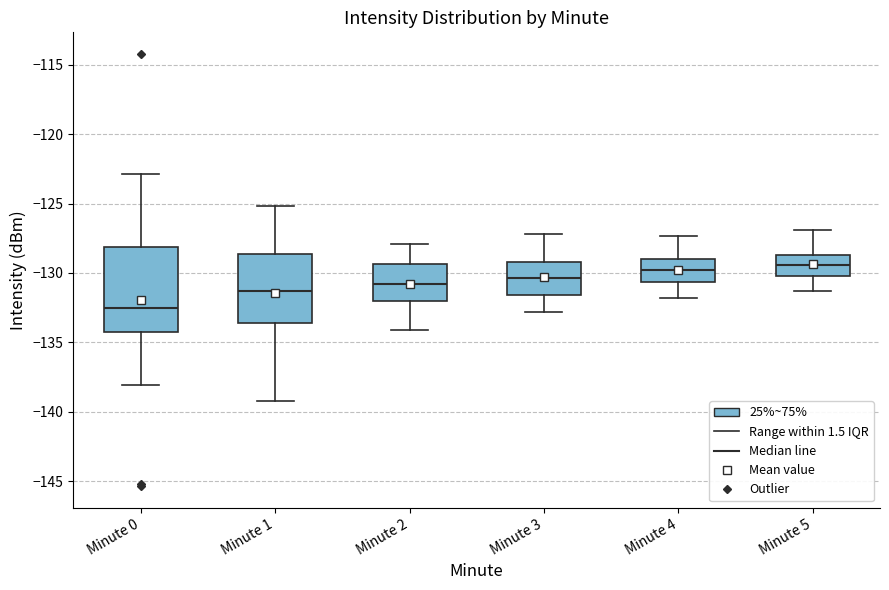

Reading left to right, read every box against the y-axis: the position of its median line, the range the box covers, and the ends of its whiskers. The values are not printed on the chart, so give them approximately, as read against the axis.

Minute 0: median -132.5, box -134.0 to -128.0, whiskers -138.0 to -123.0
Minute 1: median -131.5, box -133.5 to -128.5, whiskers -139.0 to -125.0
Minute 2: median -131.0, box -132.0 to -129.5, whiskers -134.0 to -128.0
Minute 3: median -130.5, box -131.5 to -129.0, whiskers -133.0 to -127.0
Minute 4: median -130.0, box -130.5 to -129.0, whiskers -132.0 to -127.5
Minute 5: median -129.5, box -130.0 to -128.5, whiskers -131.5 to -127.0